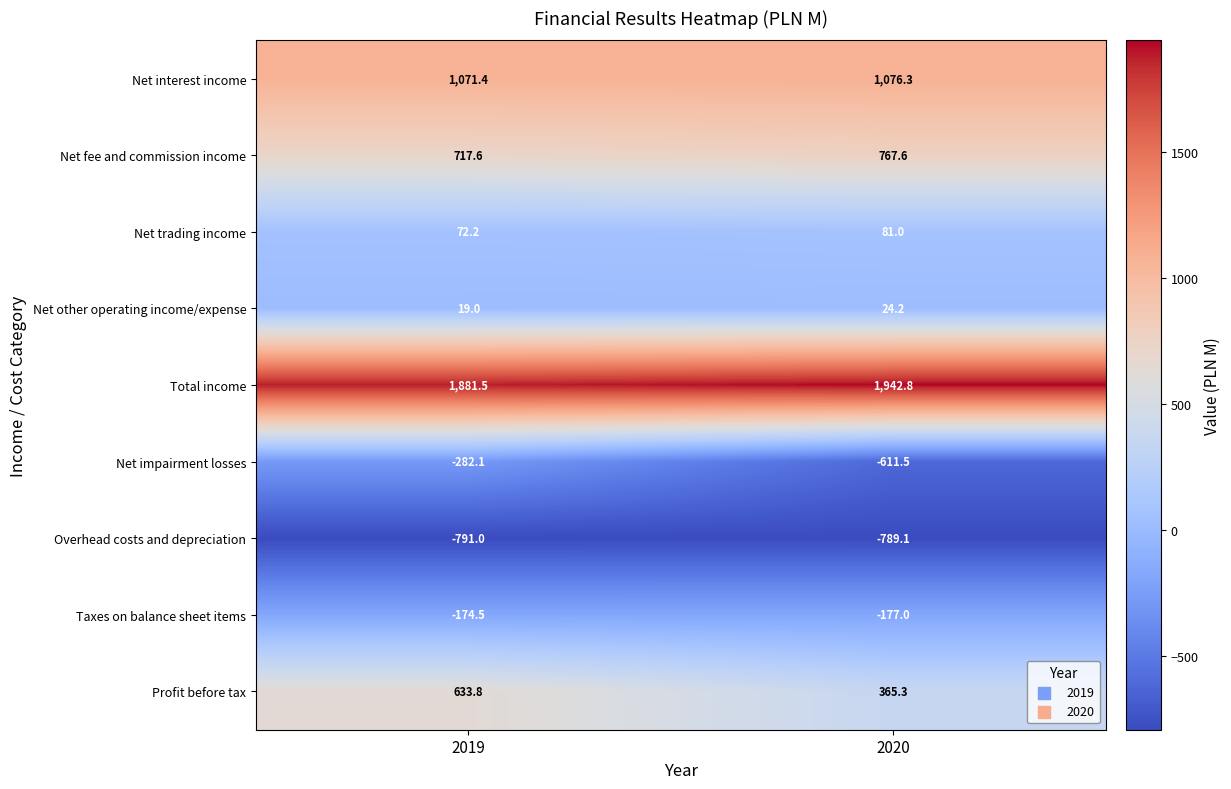

What is the total value across all series at 2020?

2679.6